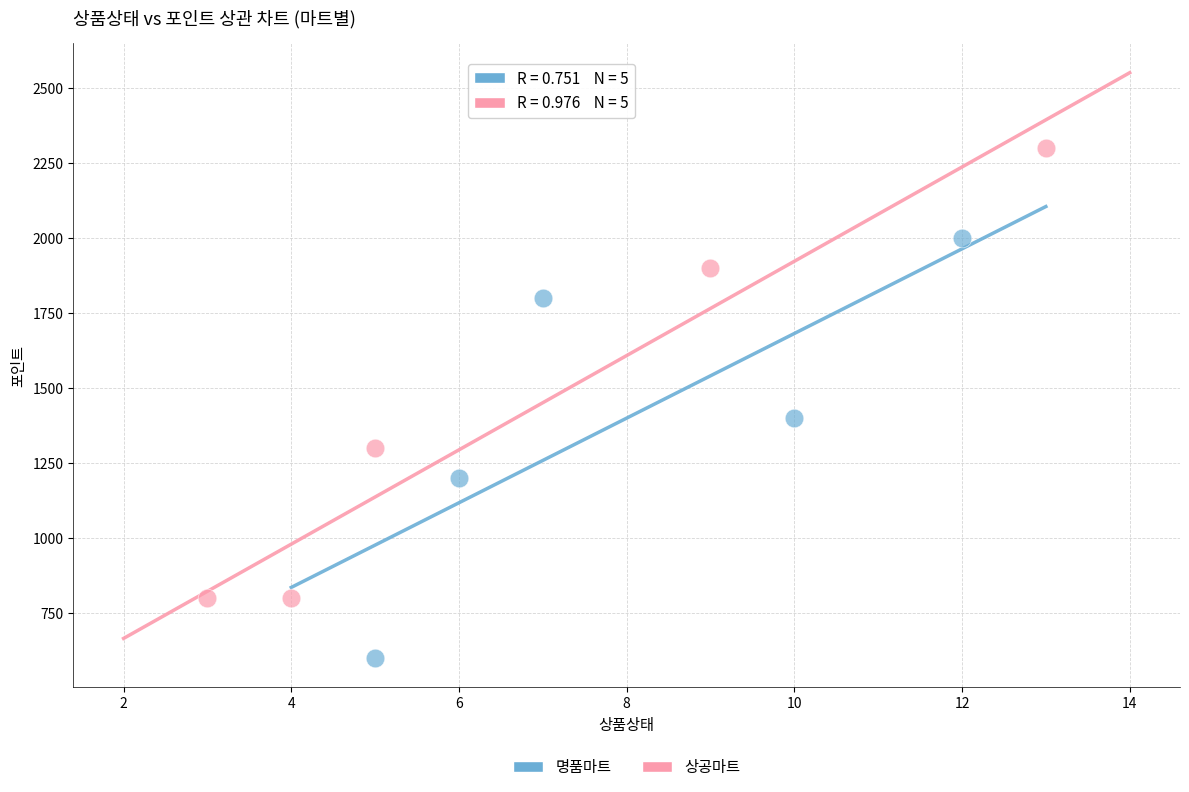

Which series contains the lowest Y value?

명품마트